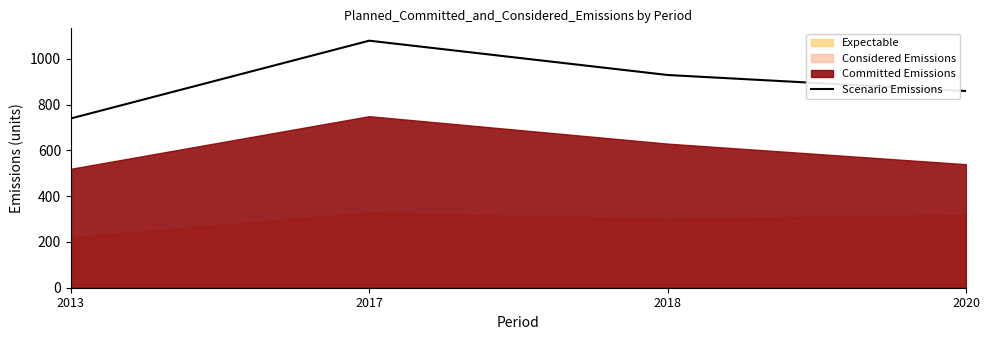

Does the chart display data point markers on the line(s)?

No